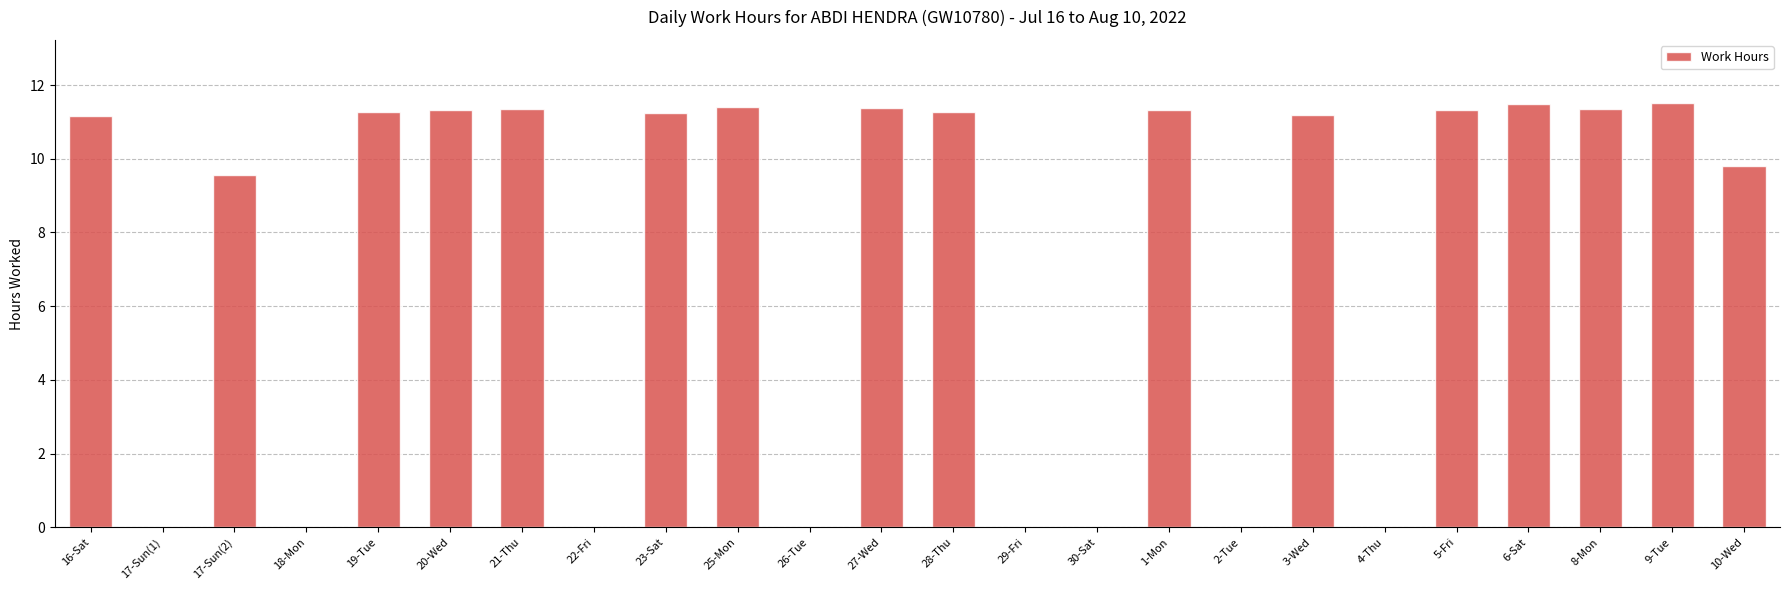

What is the sum of all values?

178.0